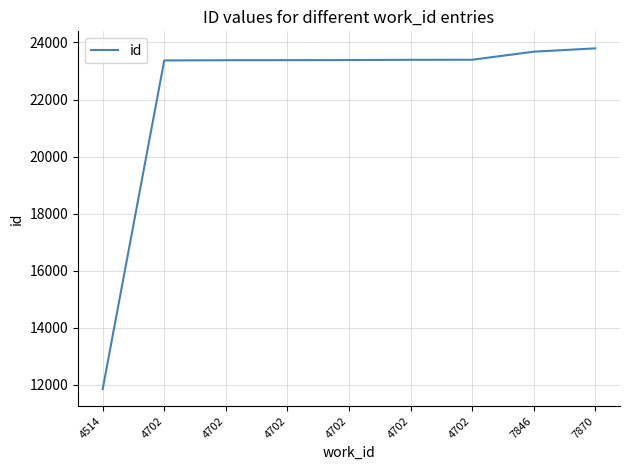

Reading left to right, extract all data points from this chart.

11853	23371	23379	23381	23384	23393	23395	23678	23794